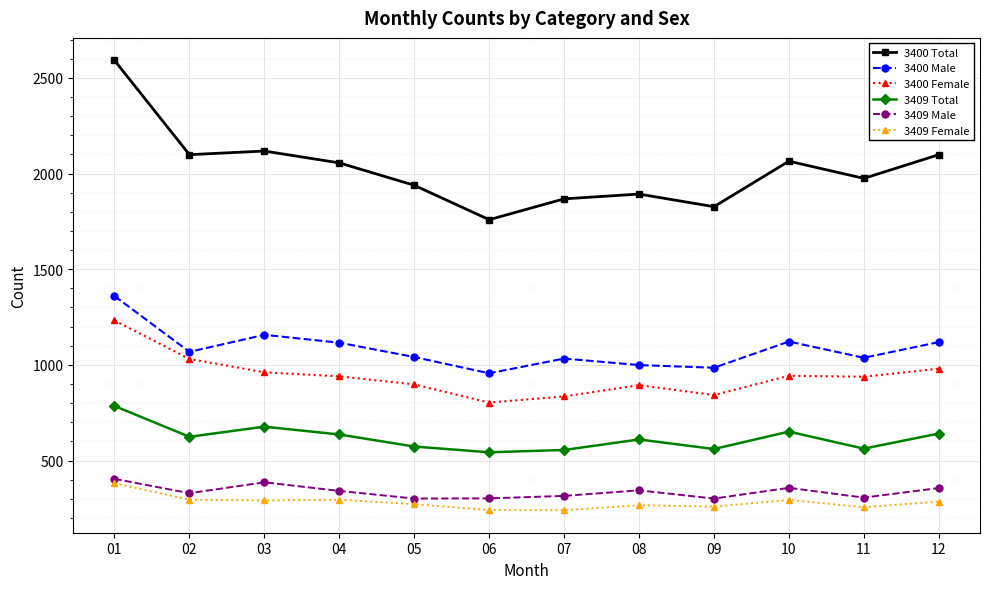

True or false: 3400 Female and 3409 Female intersect in this chart.

False